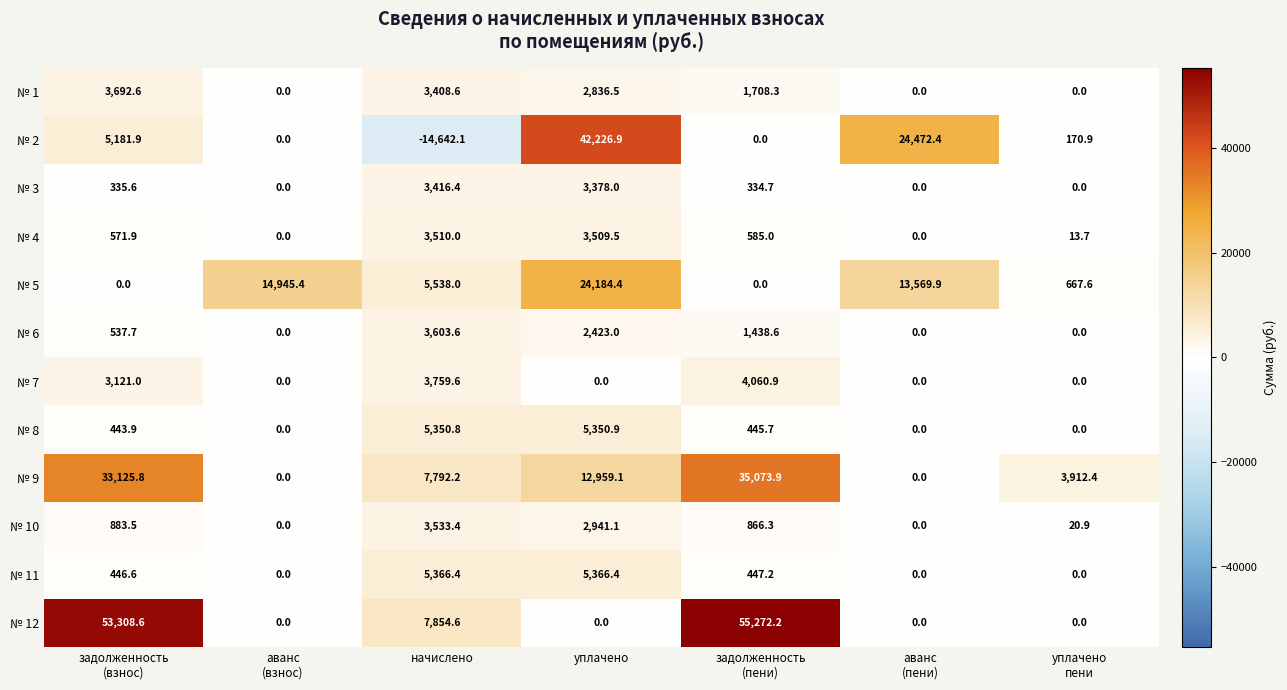

Which category has the lowest value across all series?

начислено